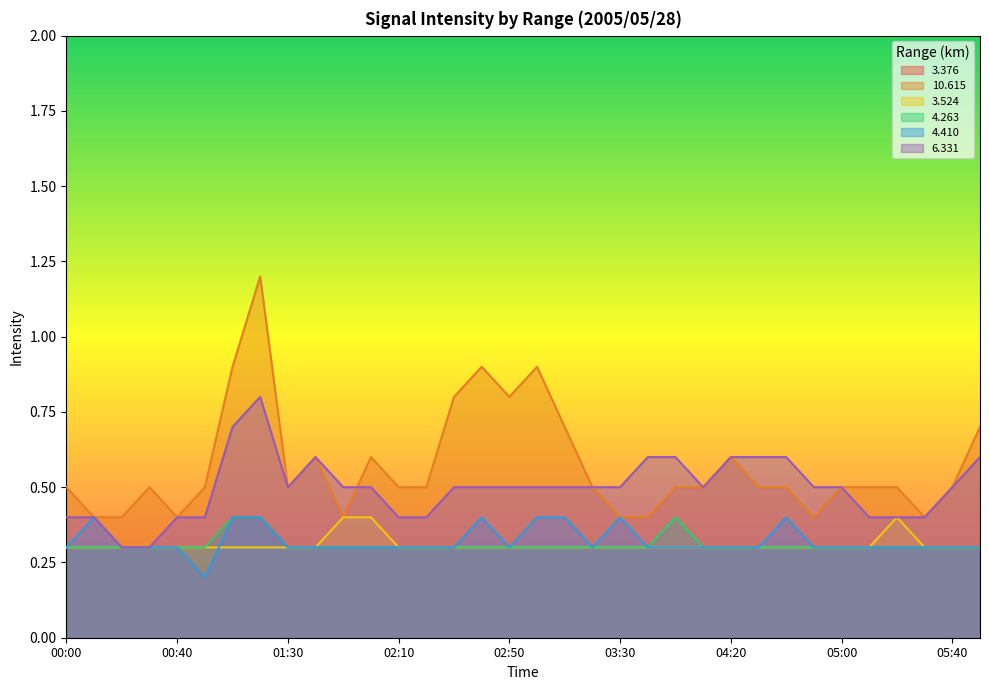

How many interior local valleys does the 10.615 series have?

6